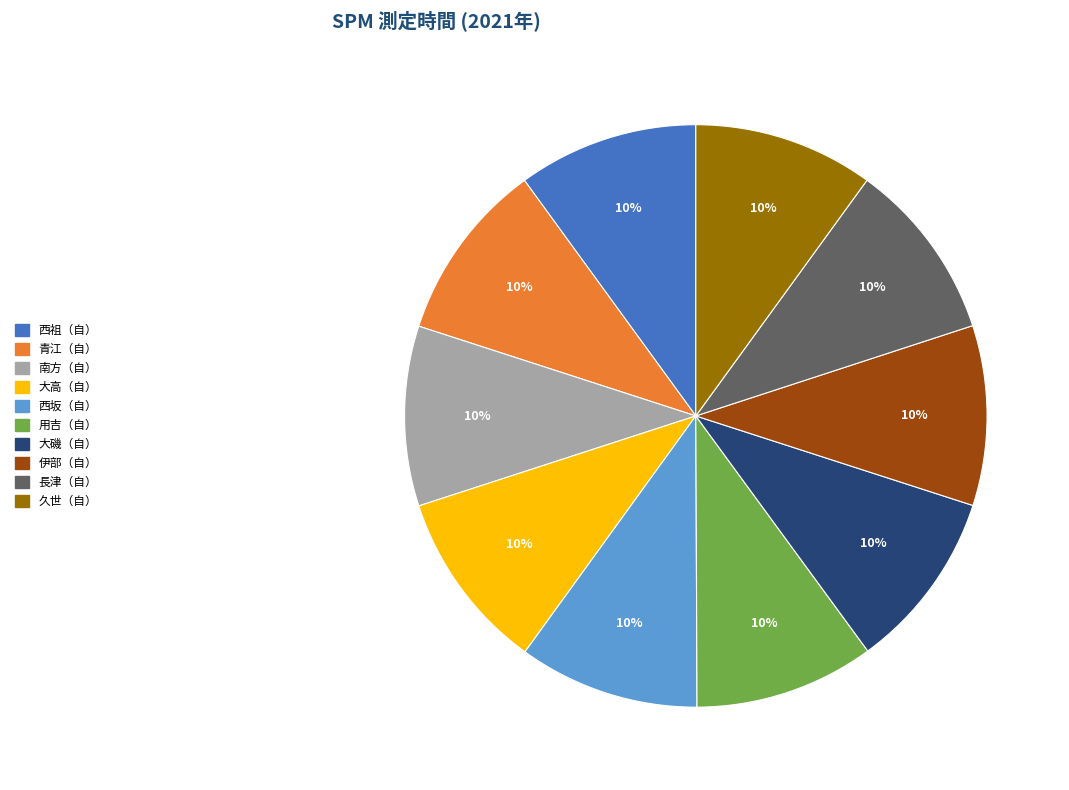

Approximately how many times larger is the value at 西坂（自） compared to 大高（自）?

1.0